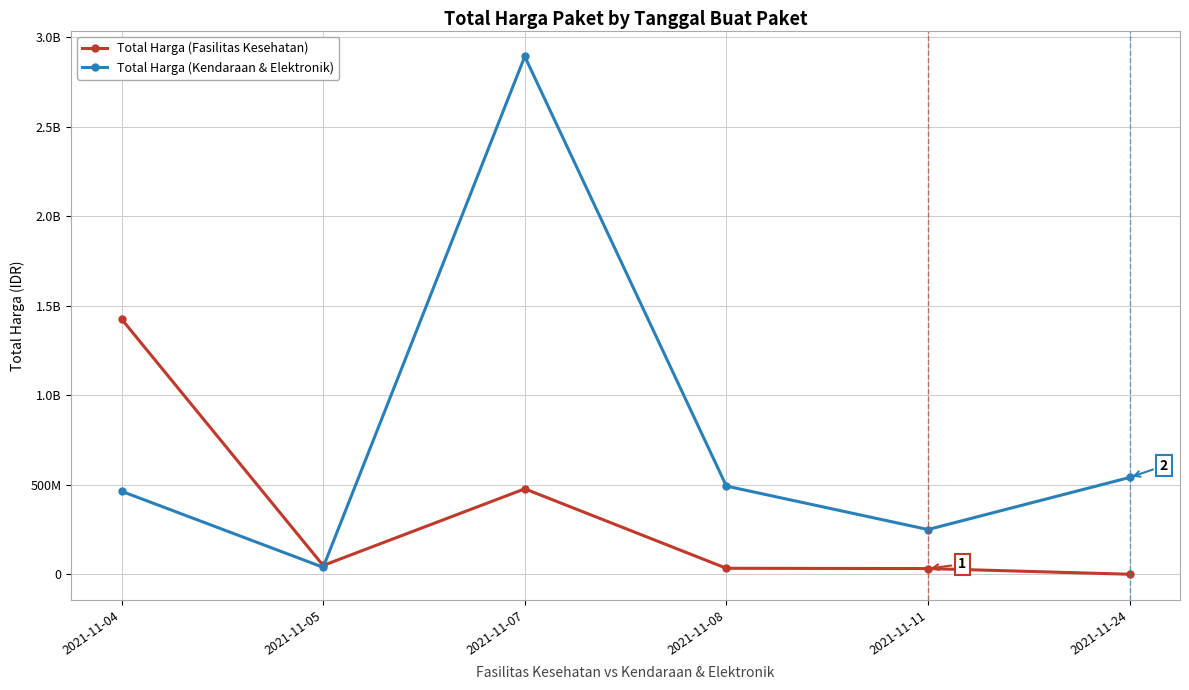

What are all the series names shown in the legend?

Total Harga (Fasilitas Kesehatan), Total Harga (Kendaraan & Elektronik)